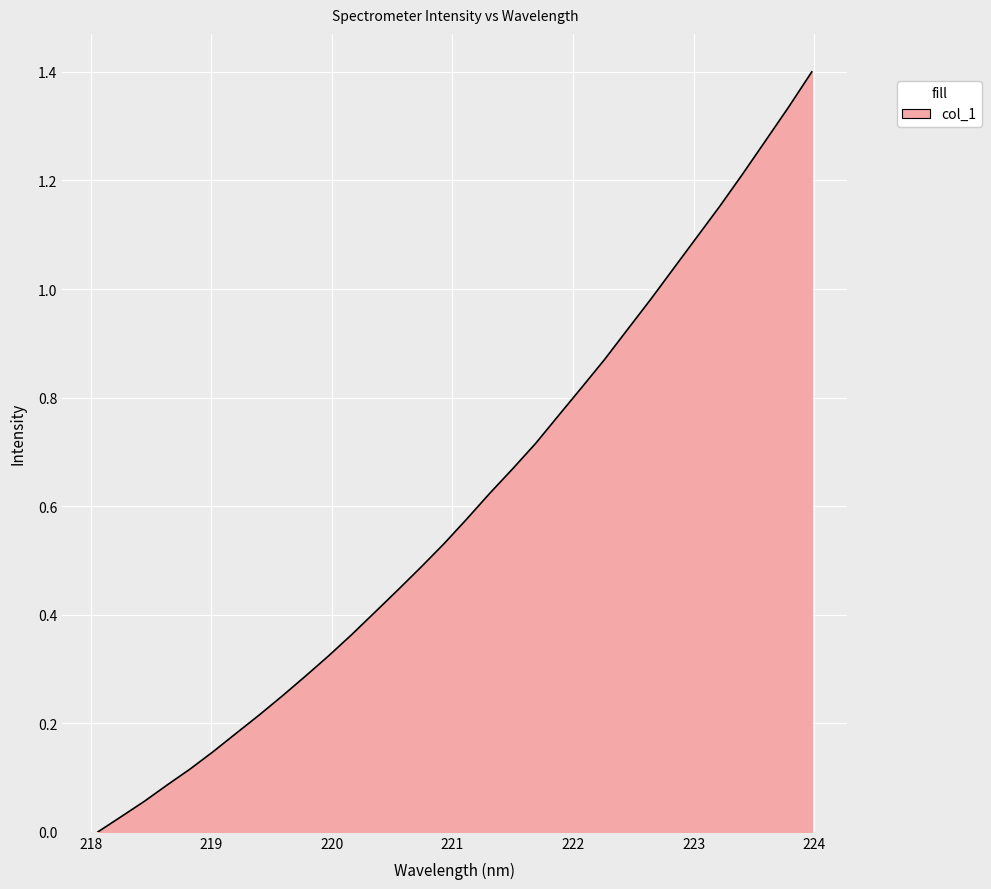

What is the difference between the maximum and minimum values?

1.4